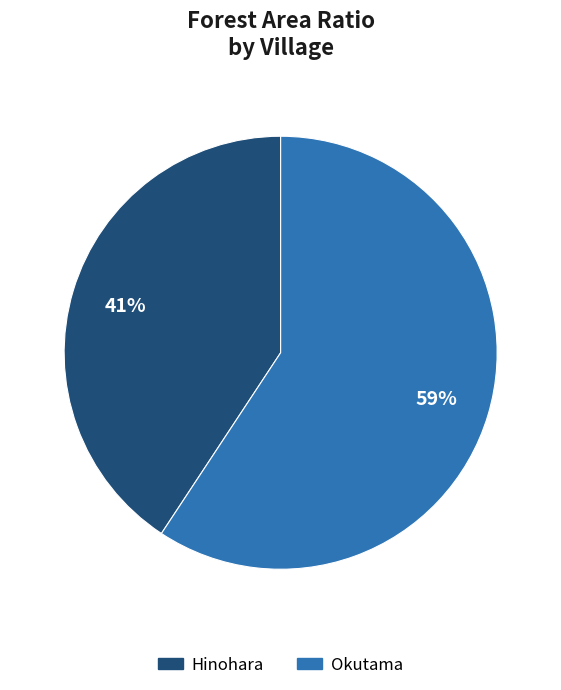

Combined, do Okutama and Hinohara account for over 50%?

Yes